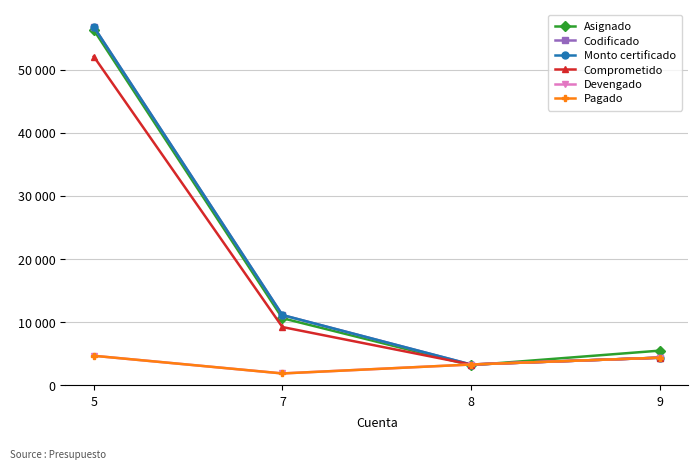

Which series has the largest range (max minus min)?

Codificado